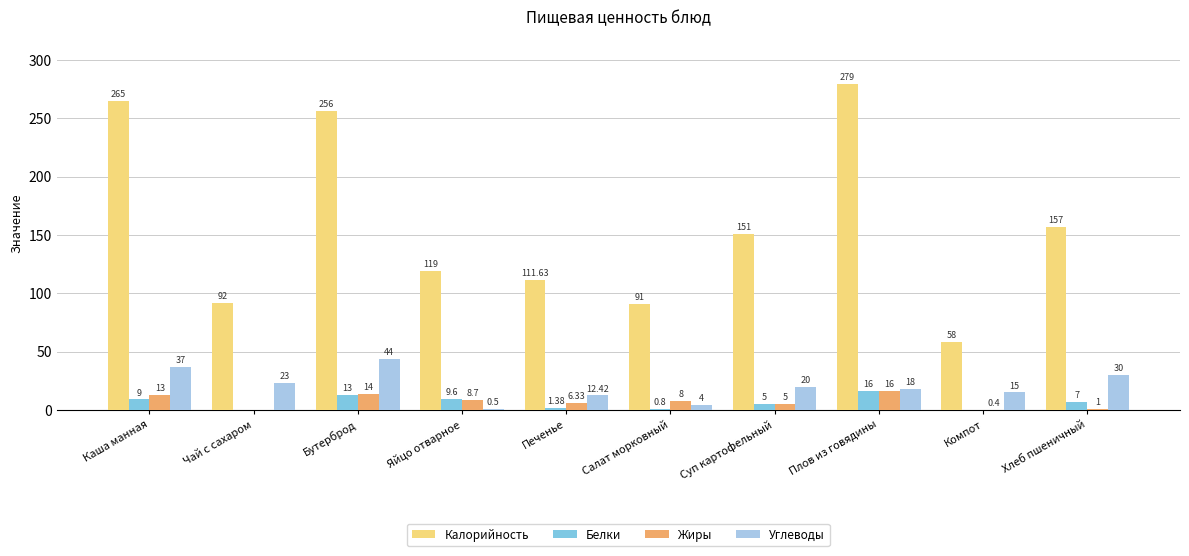

What is the total value across all series at Плов из говядины?

329.0